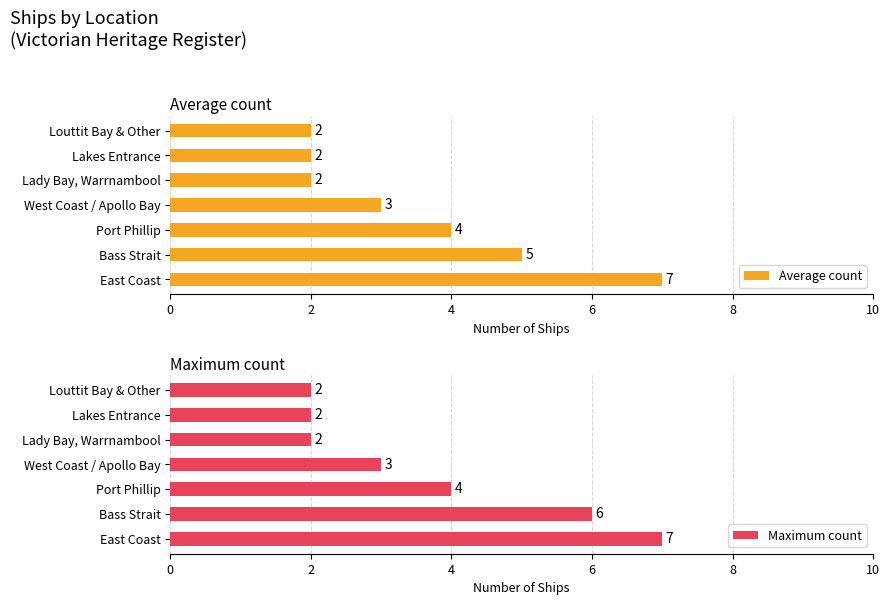

Which series has the widest spread of values?

Average count